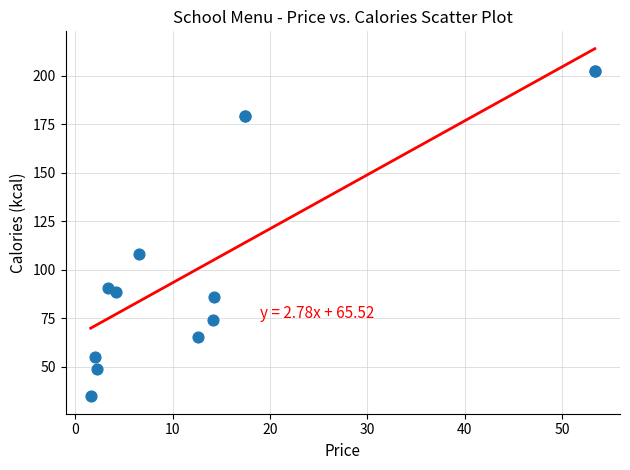

What Y value in the scatter plot is closest to 118?

108.1